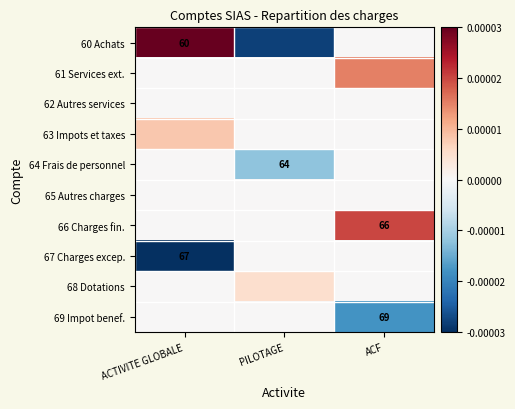

Is it true that 64 Frais de personnel equals 93.1 at PILOTAGE?

False